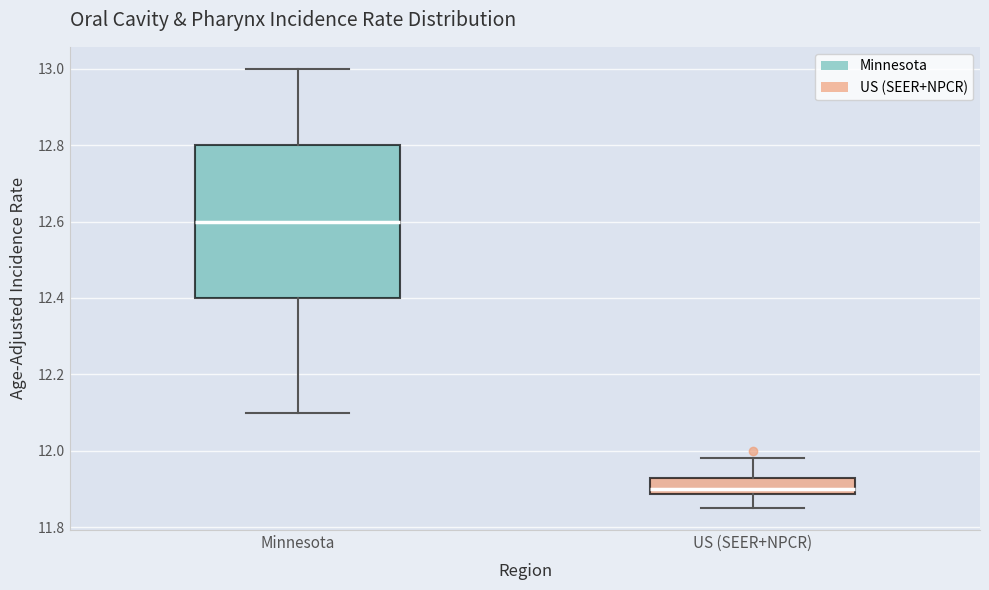

Reading left to right, transcribe this box plot: for each box, give where its median line is, the range the box spans, and where its two whiskers end, as read against the y-axis. The values are not printed on the chart, so give them approximately, as read against the axis.

Minnesota: median 12.60, box 12.40 to 12.80, whiskers 12.10 to 13.00
US (SEER+NPCR): median 11.90, box 11.88 to 11.94, whiskers 11.86 to 11.98